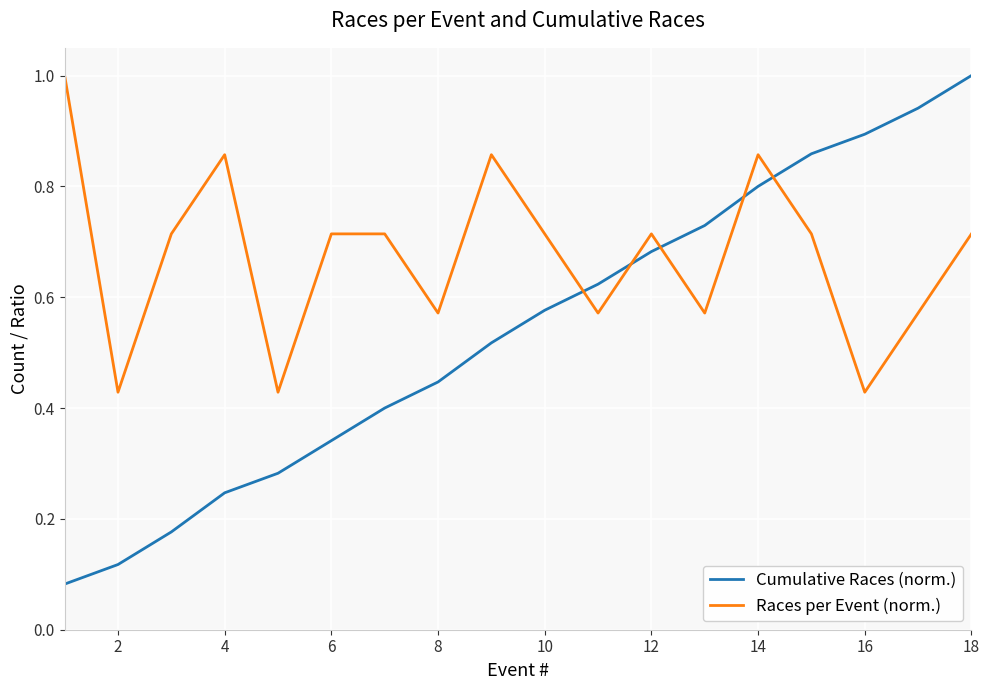

List the series in order of their overall mean, highest first.

Races per Event (norm.), Cumulative Races (norm.)